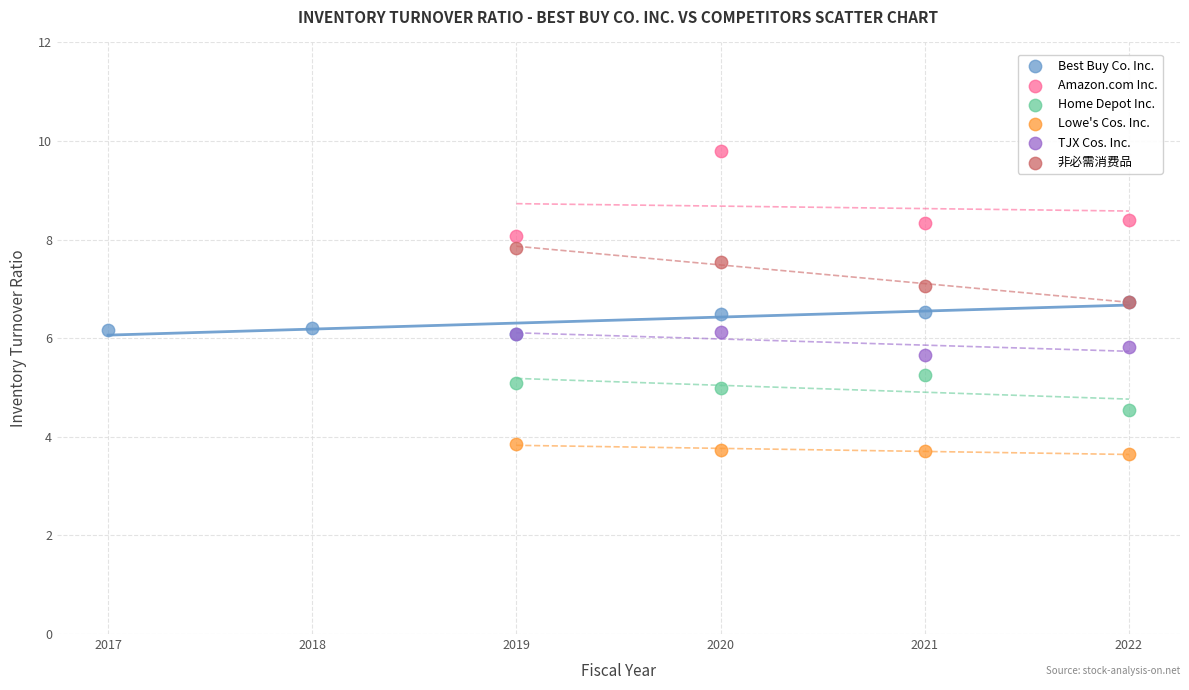

What are all the series names shown in the legend?

Best Buy Co. Inc., Amazon.com Inc., Home Depot Inc., Lowe's Cos. Inc., TJX Cos. Inc., 非必需消费品